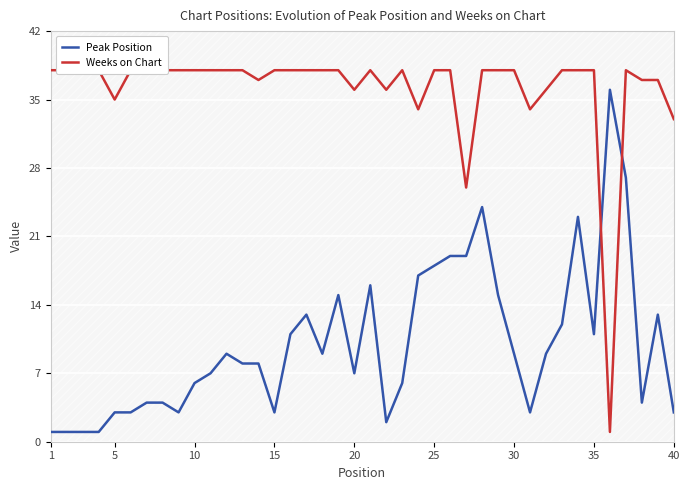

Is it true that Peak Position equals 9 at 30?

True